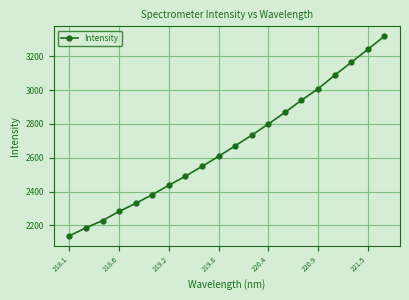

True or false: the data has more than 1 interior local peaks.

False